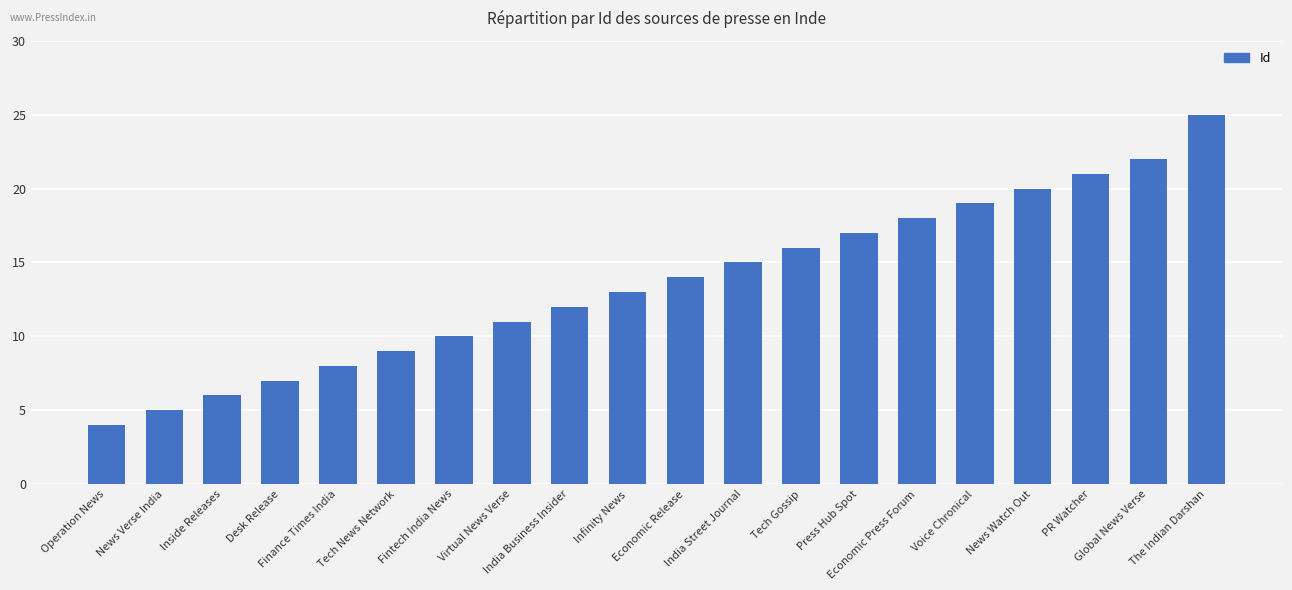

What is the sum of all values?

272